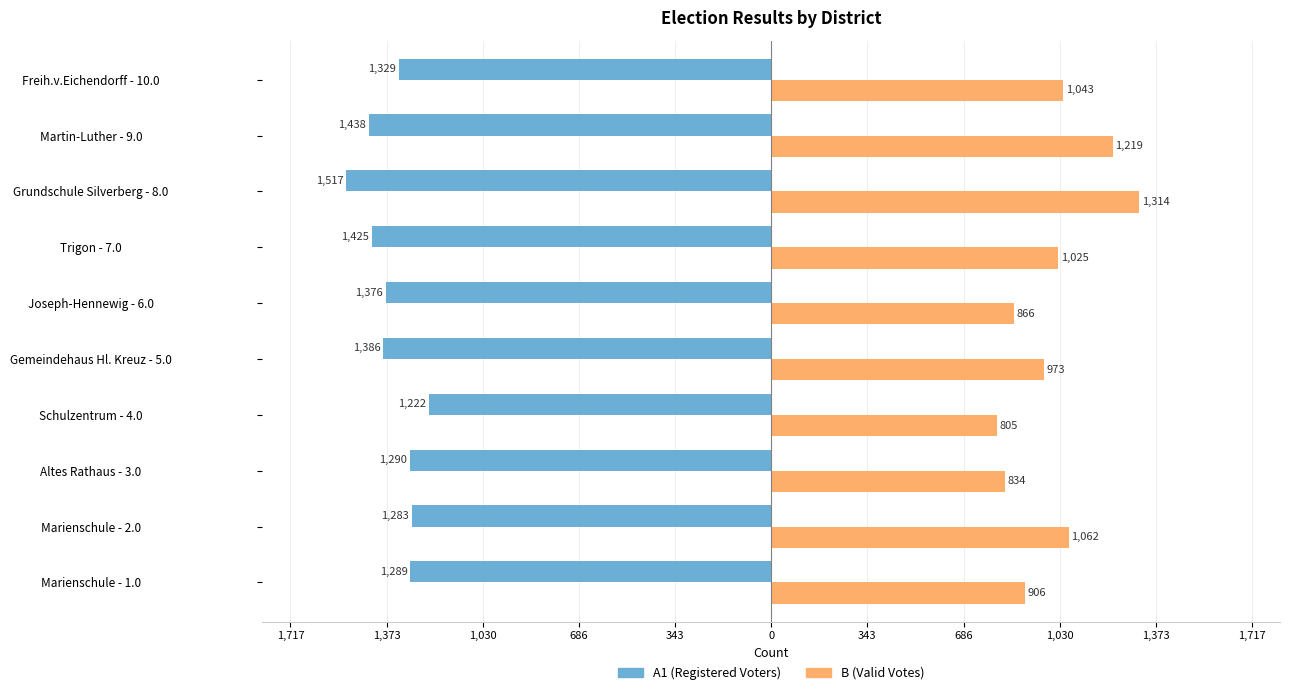

Is it true that B equals 805 at Schulzentrum - 4.0?

True